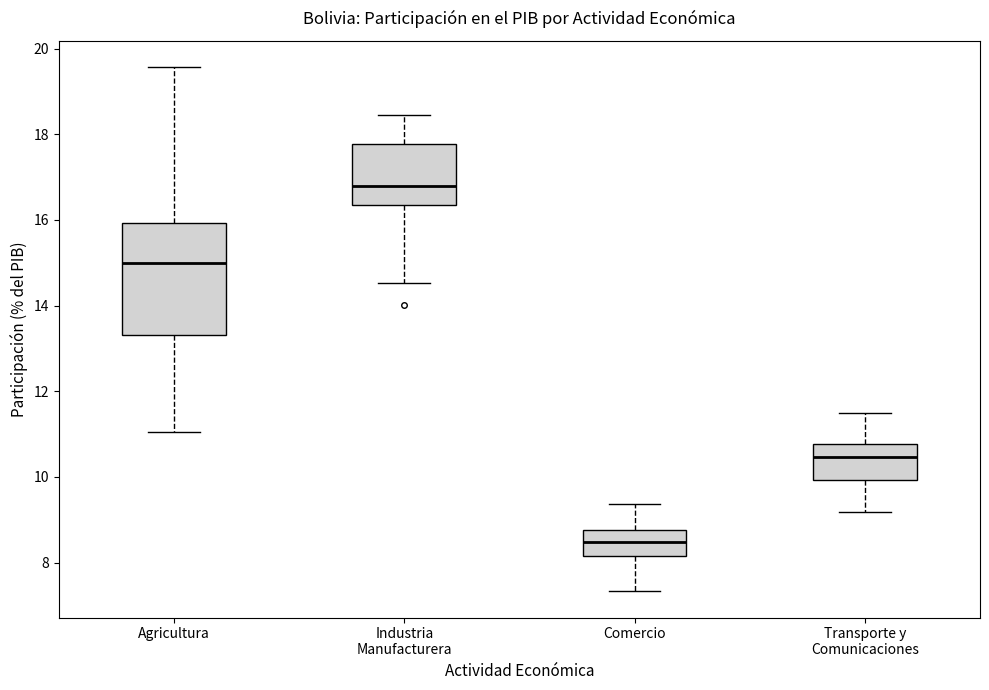

Where is the upper edge of the box for Comercio on the y-axis? The values are not printed on the chart, so give them approximately, as read against the axis.

8.8